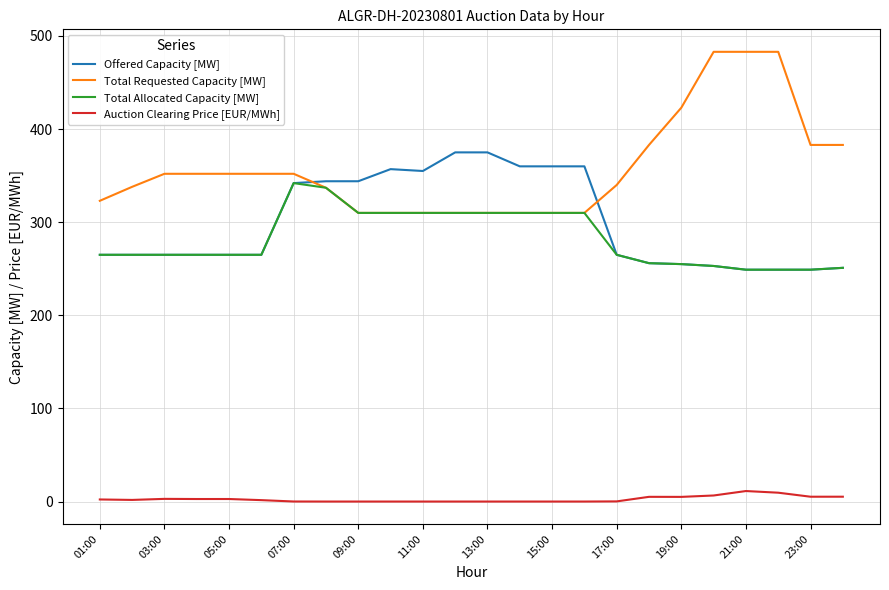

List the series in order of their peak value, lowest first.

Auction Clearing Price [EUR/MWh], Total Allocated Capacity [MW], Offered Capacity [MW], Total Requested Capacity [MW]